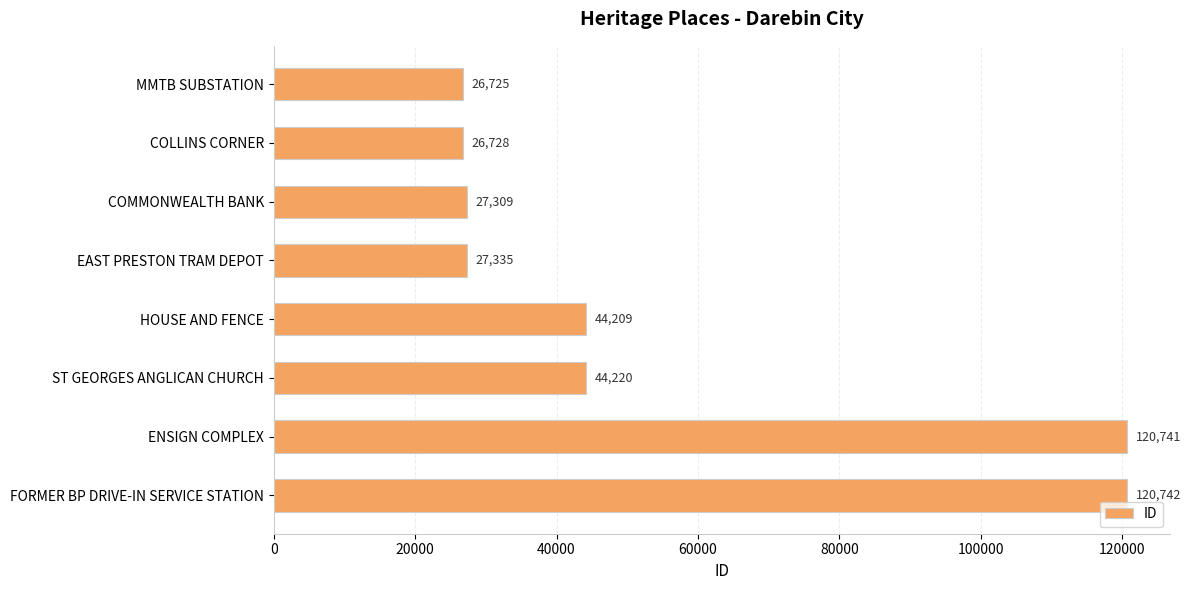

What is the minimum value shown in the chart?

26725